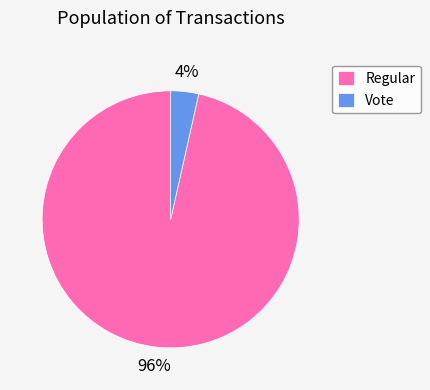

To the nearest percent, what is the combined percentage of Regular and Vote?

100%